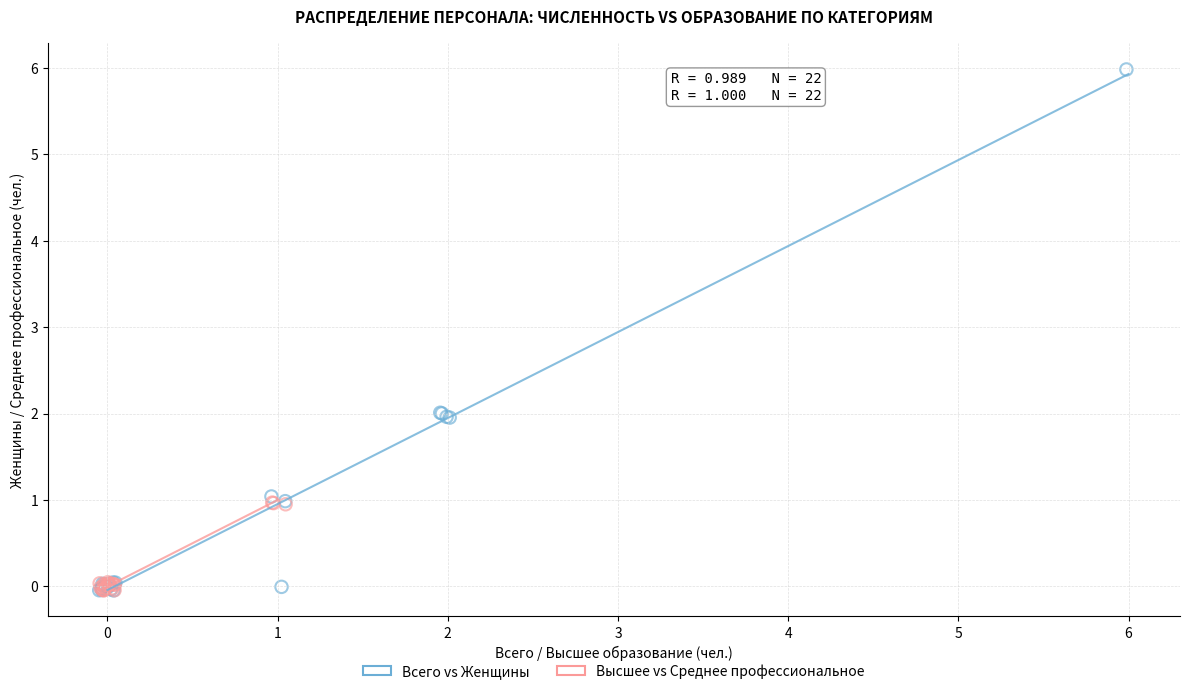

Which series has the largest Y range (max minus min)?

Всего vs Женщины